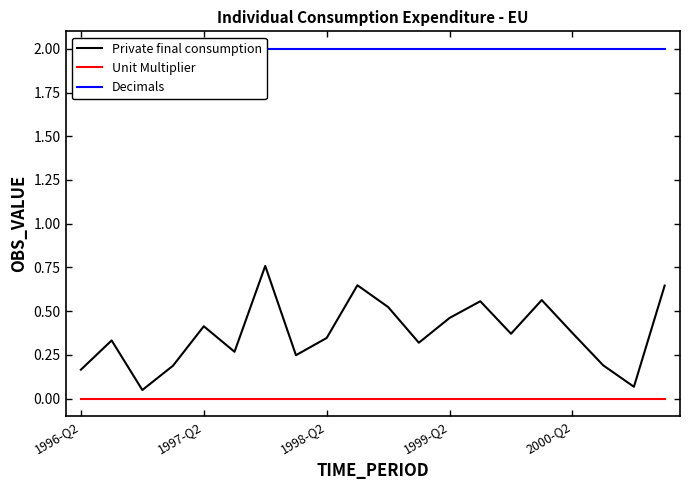

The value of Private final consumption at 1997-Q2 is 0.4. True or false?

True